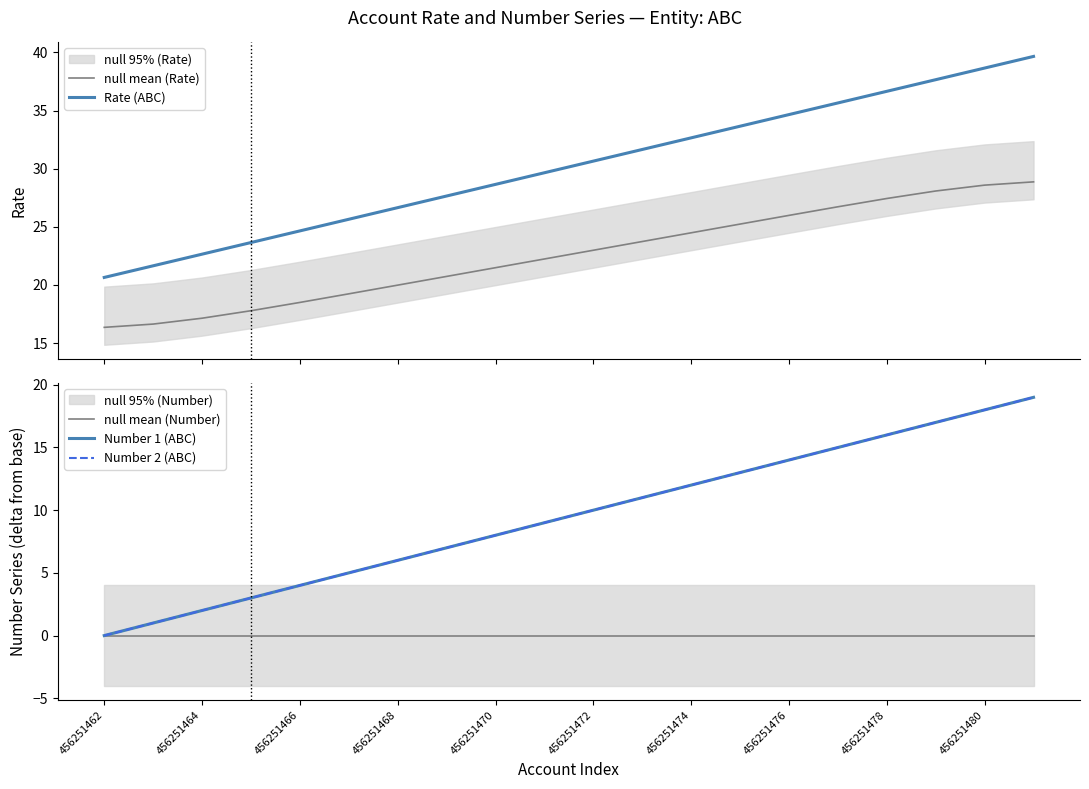

Reading right to left, transcribe all the data shown in this chart.

null mean (Rate): 28.9	28.6	28.1	27.4	26.7	26.0	25.2	24.5	23.7	23.0	22.2	21.5	20.7	20.0	19.2	18.5	17.8	17.1	16.6	16.4
Rate (ABC): 39.6	38.6	37.6	36.6	35.6	34.6	33.6	32.6	31.6	30.6	29.6	28.6	27.6	26.6	25.6	24.6	23.6	22.6	21.6	20.6
null mean (Number): 0.0	0.0	0.0	0.0	0.0	0.0	0.0	0.0	0.0	0.0	0.0	0.0	0.0	0.0	0.0	0.0	0.0	0.0	0.0	0.0
Number 1 (ABC): 19.0	18.0	17.0	16.0	15.0	14.0	13.0	12.0	11.0	10.0	9.0	8.0	7.0	6.0	5.0	4.0	3.0	2.0	1.0	0.0
Number 2 (ABC): 19.0	18.0	17.0	16.0	15.0	14.0	13.0	12.0	11.0	10.0	9.0	8.0	7.0	6.0	5.0	4.0	3.0	2.0	1.0	0.0